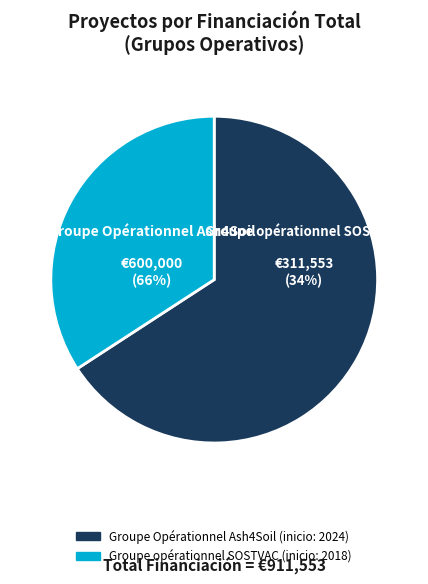

The Groupe Opérationnel Ash4Soil slice represents 66% of the pie. True or false?

True